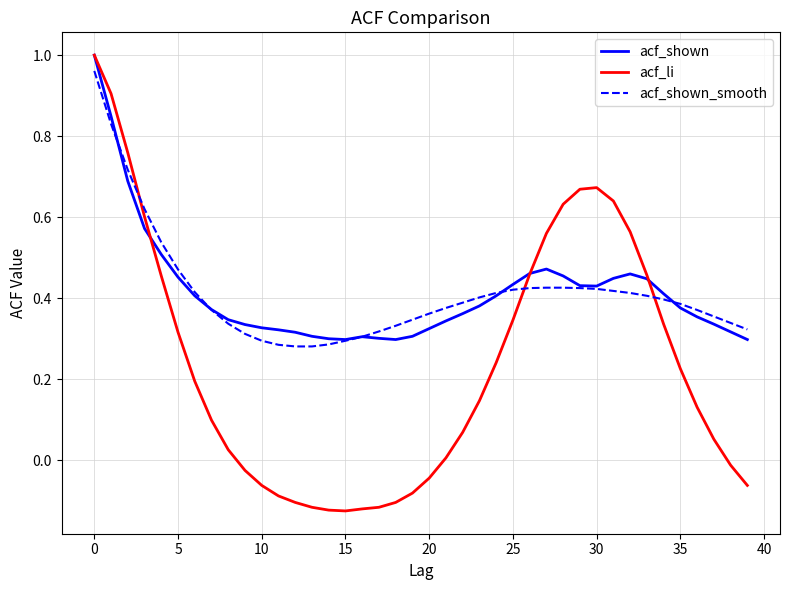

Which series has the largest total across all categories?

acf_shown